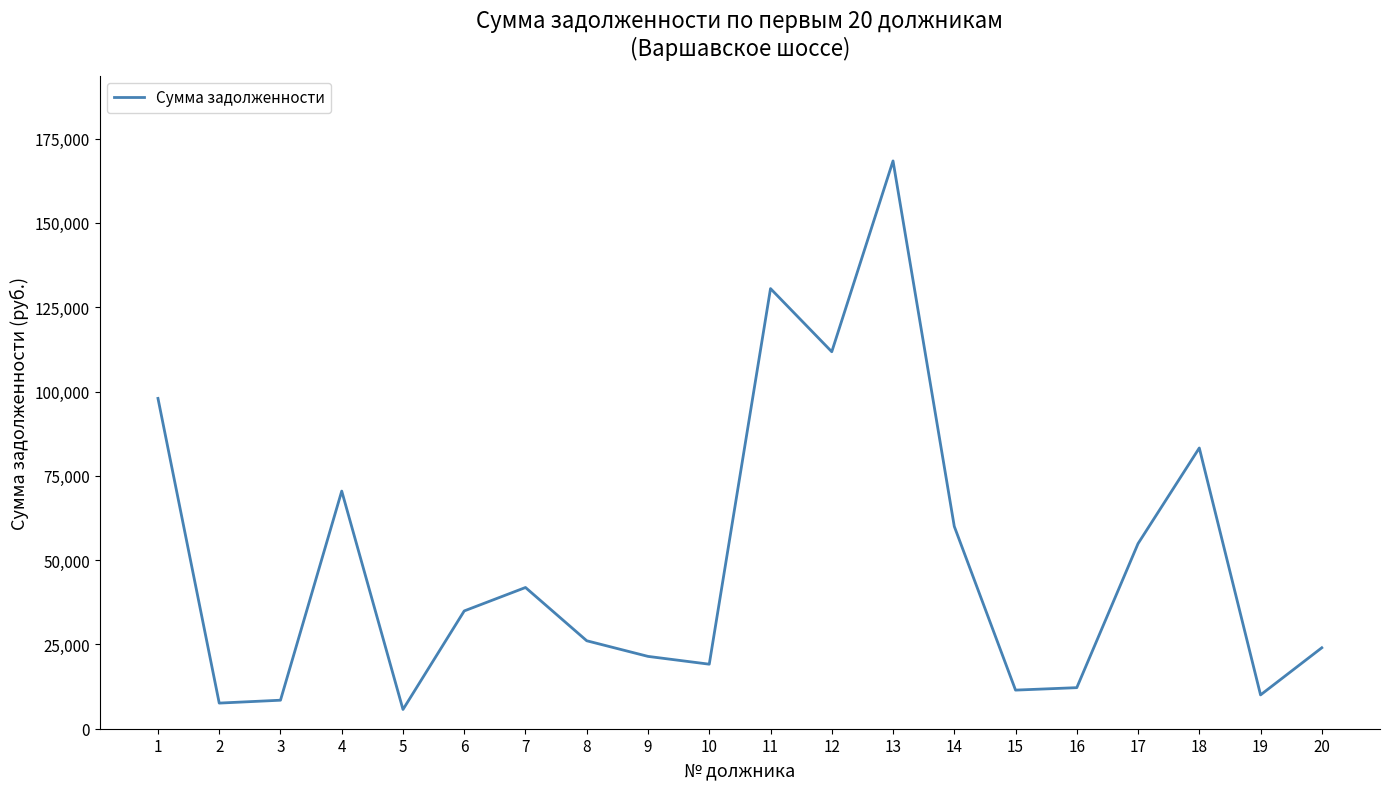

What is the difference between the values at 7 and 20?

17875.1